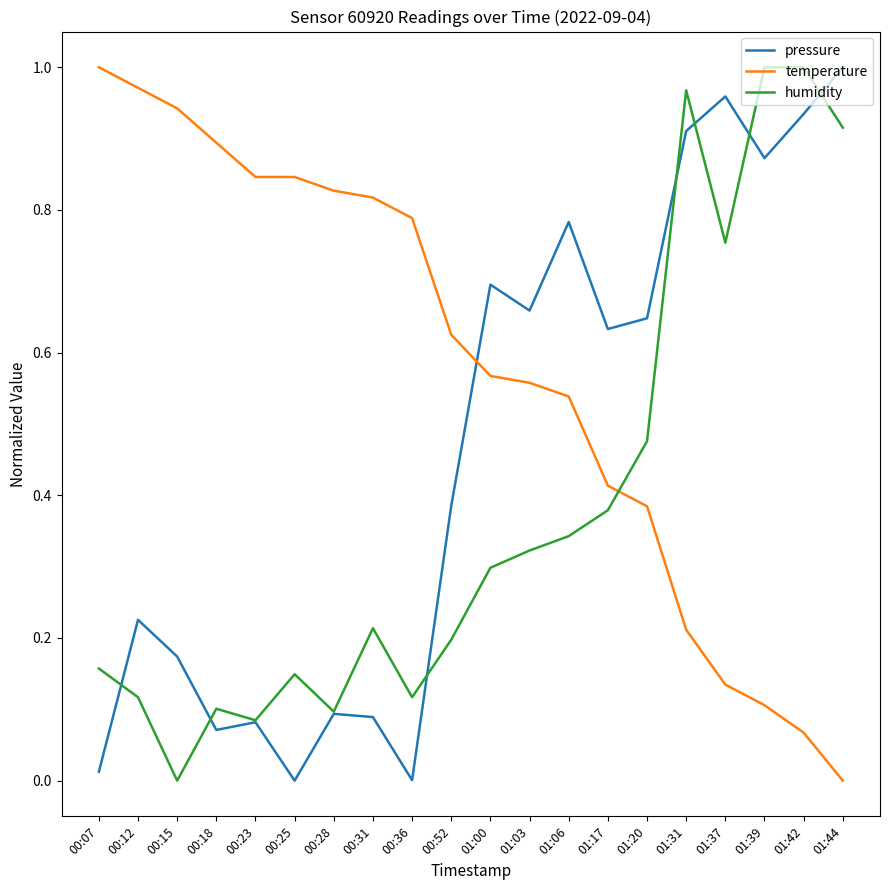

Where do humidity and pressure first cross each other?

00:07 and 00:12